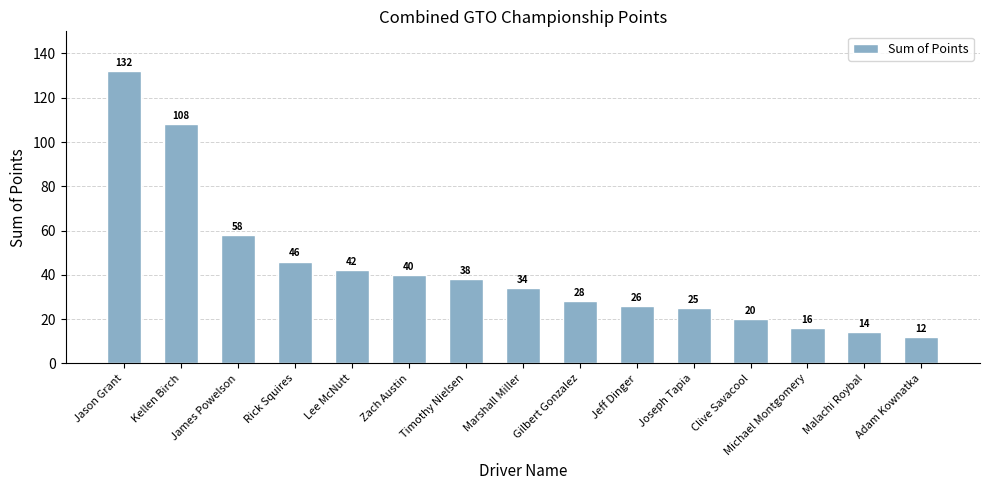

What is the difference between the values at Jeff Dinger and Joseph Tapia?

1